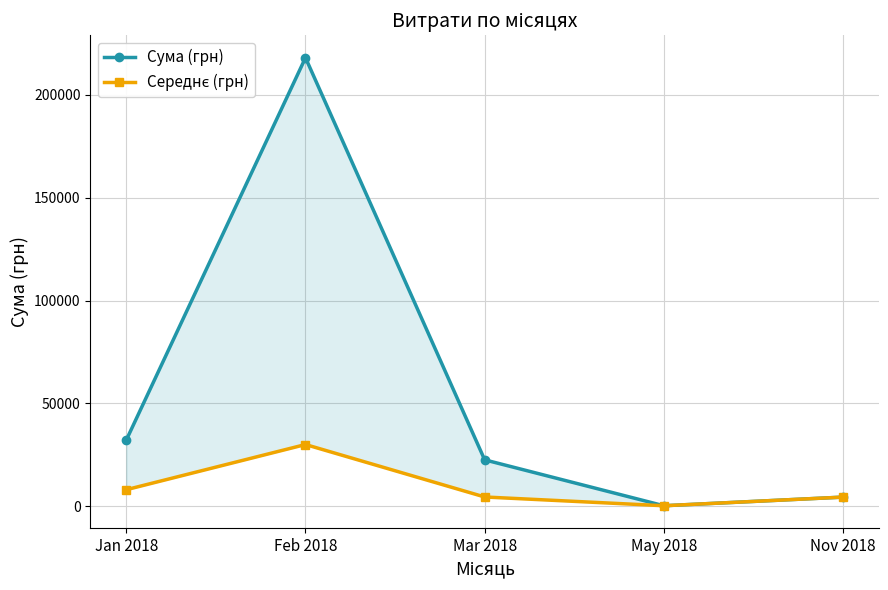

What is the lowest value of the Сума (грн) series?

252.2